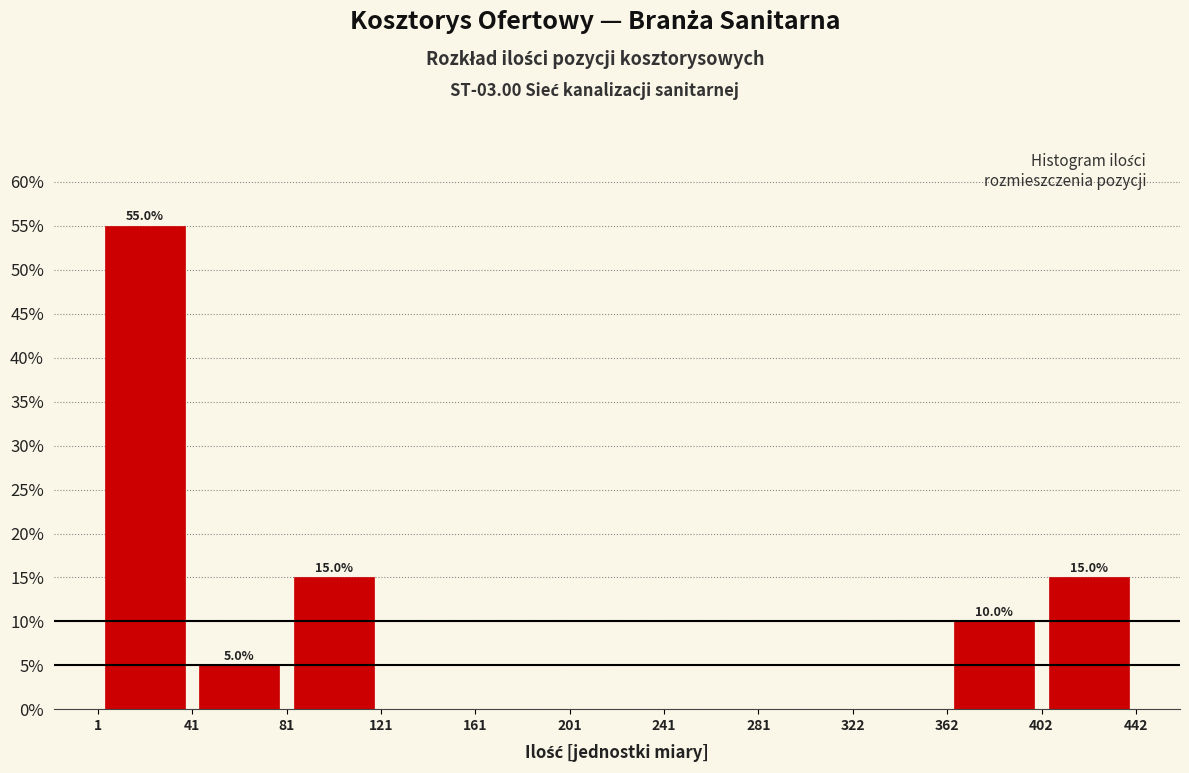

Which range on the x-axis has the tallest bar?

1 to 41